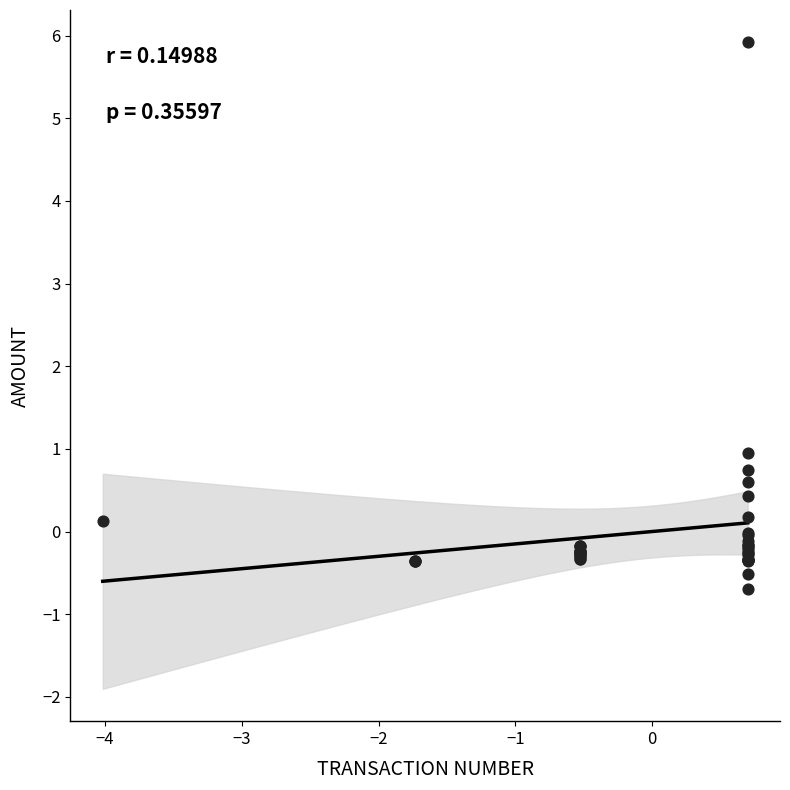

What Y value in the scatter plot is closest to 2?

0.9